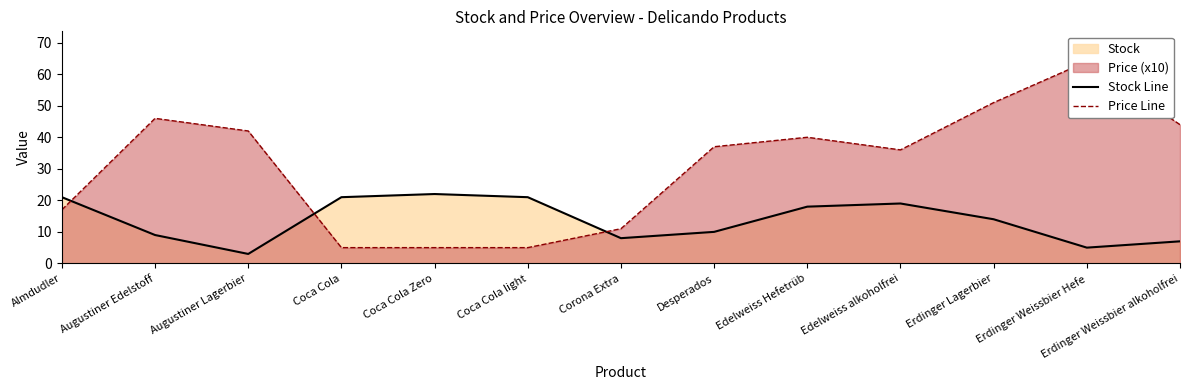

Read the Stock Line value at Coca Cola Zero.

22